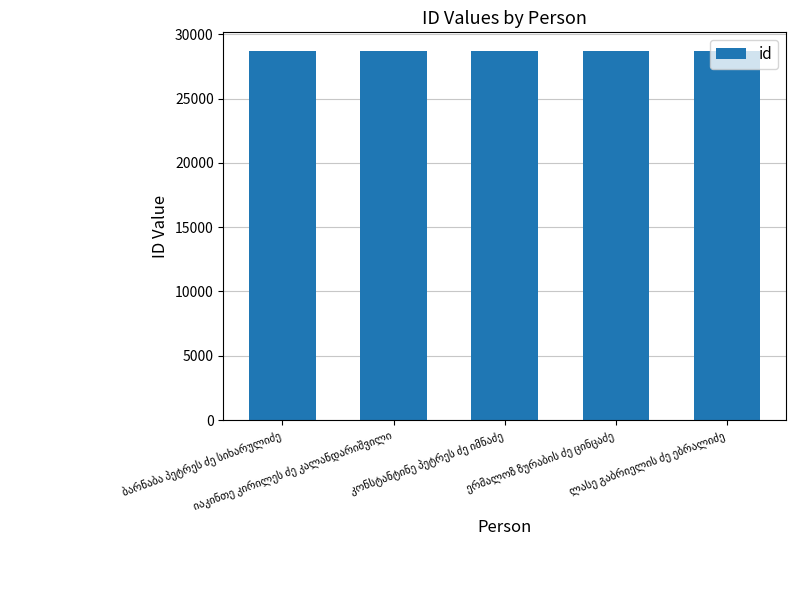

What is the difference between the maximum and minimum values?

4